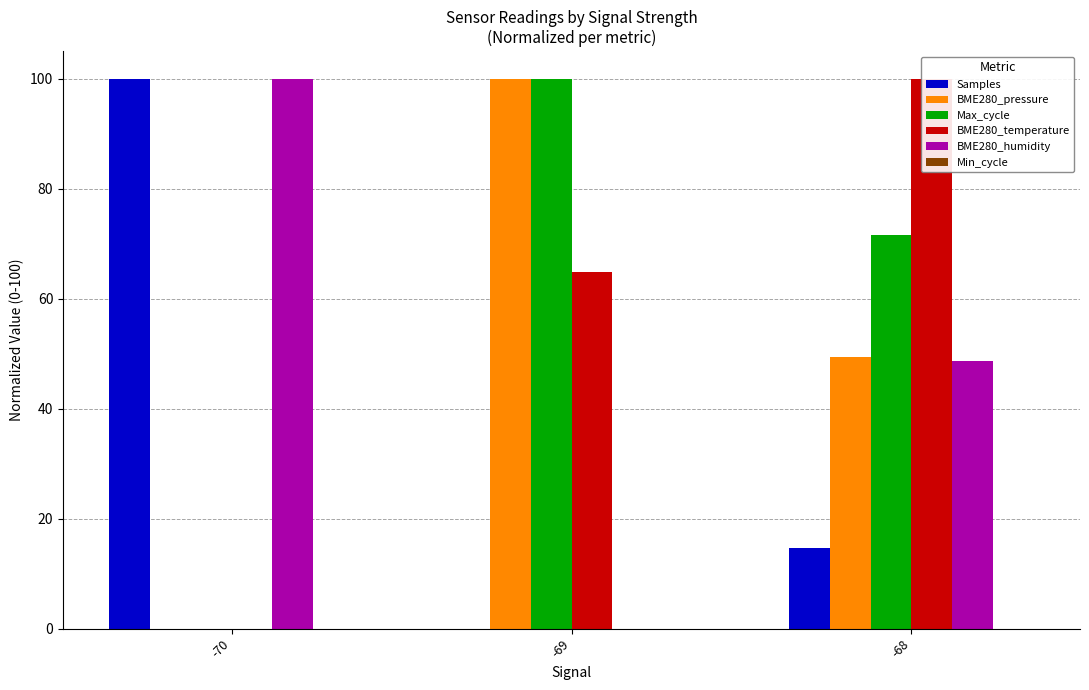

What is the sum of all Samples values?

114.6